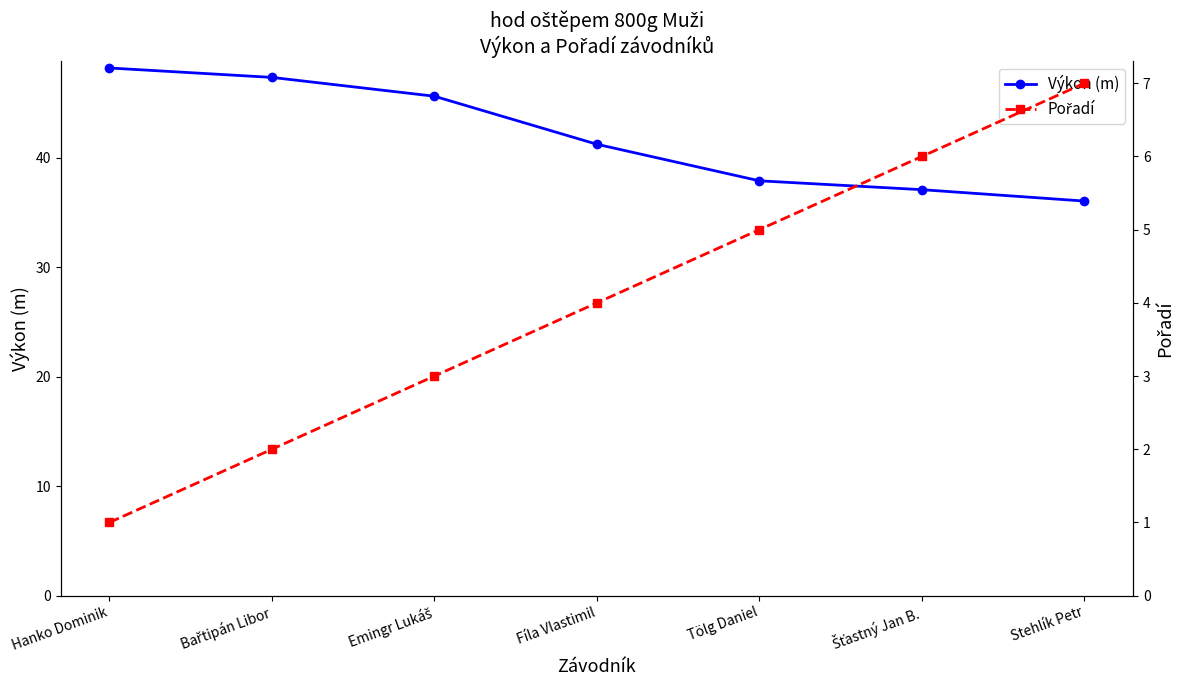

True or false: Pořadí and Výkon (m) intersect in this chart.

False